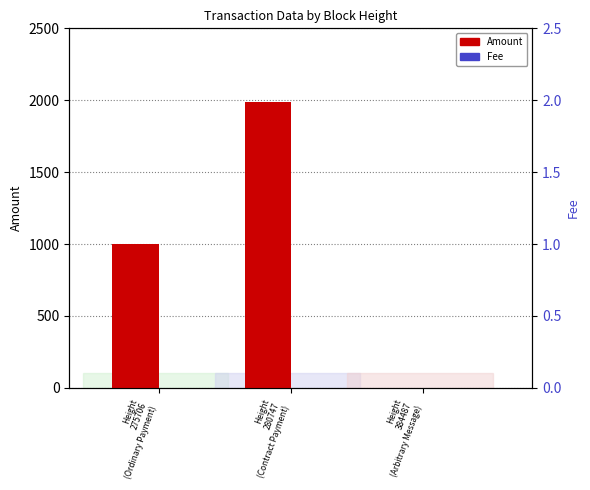

Reading right to left, list all the values displayed in this chart.

Amount: 0.0	1984.3	1000.0
Fee: 1.0	0.0	1.0